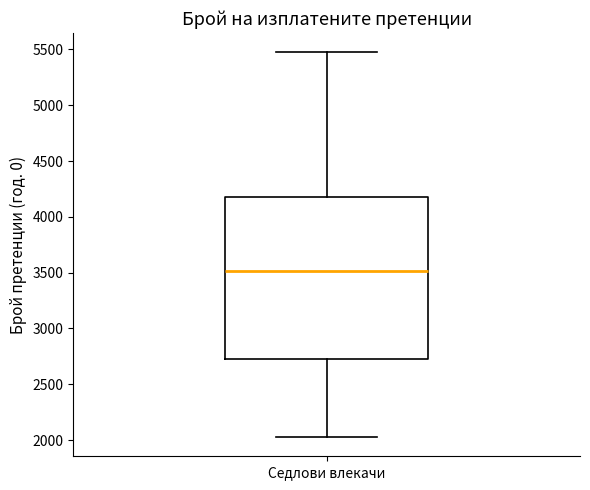

Read this box plot against the y-axis: the position of the median line, the range covered by the box, and the ends of both whiskers. The values are not printed on the chart, so give them approximately, as read against the axis.

median 3500, box 2750 to 4200, whiskers 2050 to 5500